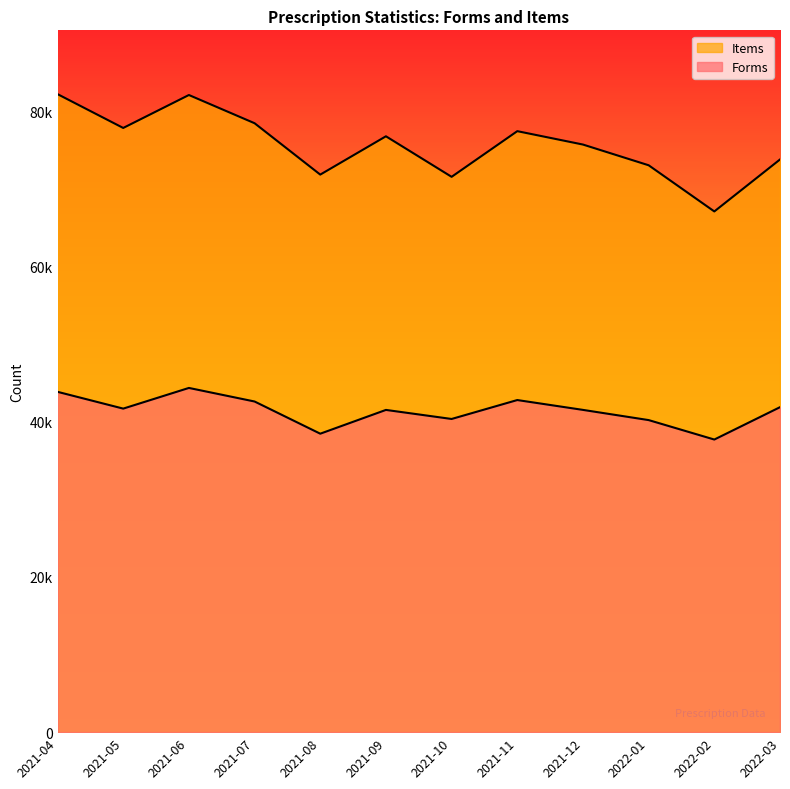

The Items series shows 77858 at 2021-05. True or false?

True